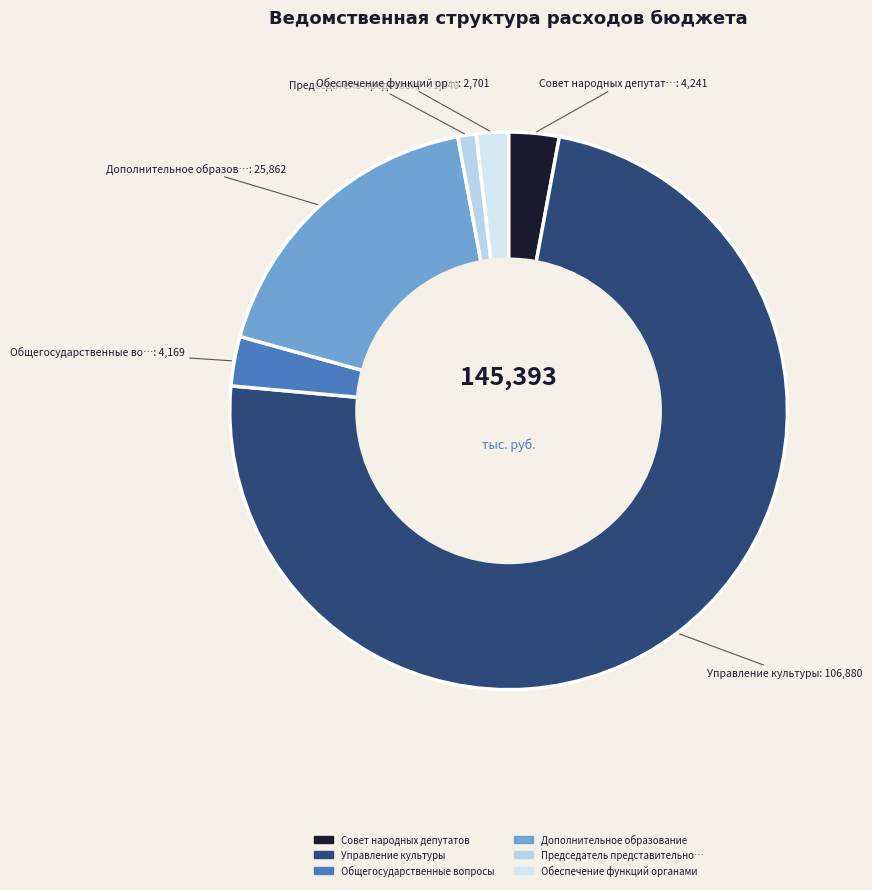

Which slice is the largest?

Управление культуры